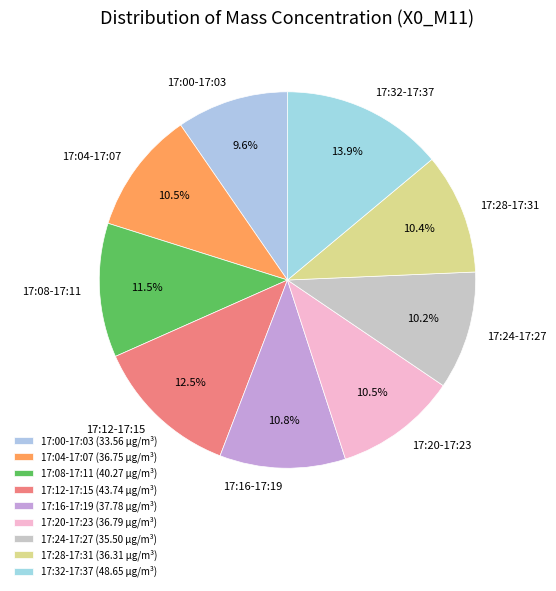

What is the ratio of the value at 17:00-17:03 to the value at 17:04-17:07?

0.9